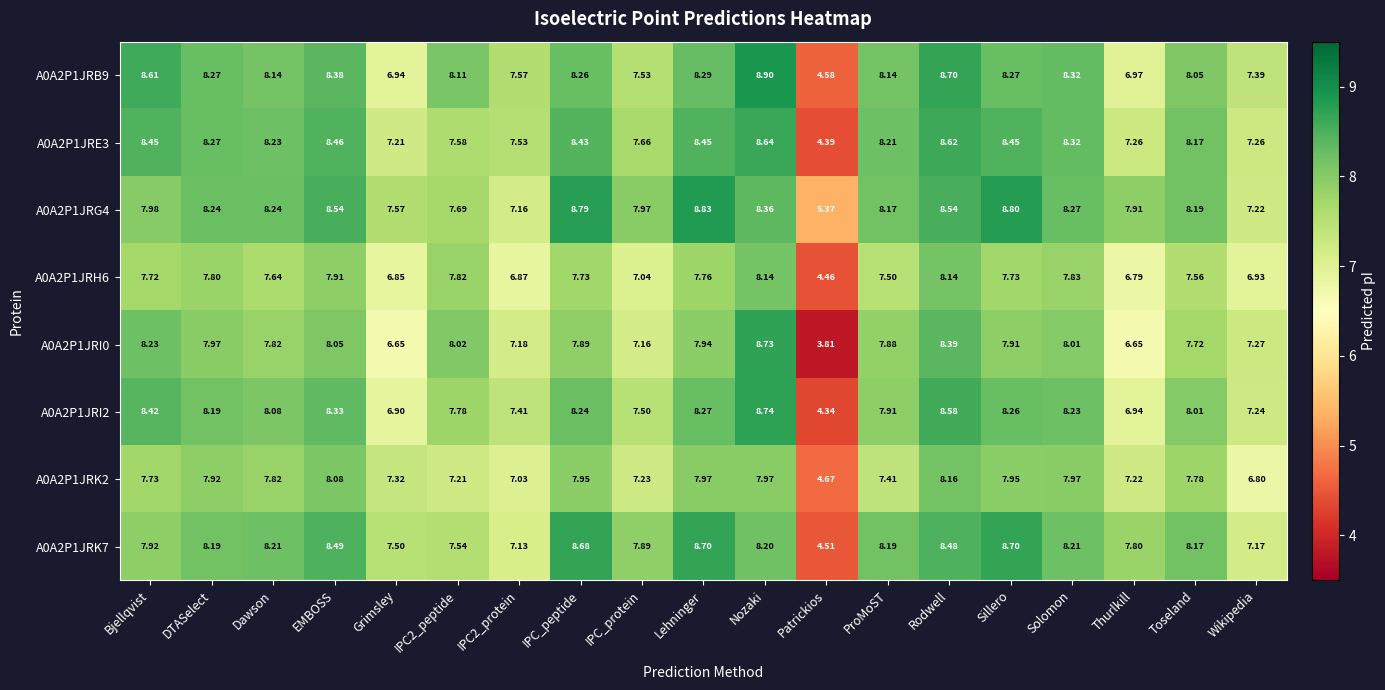

At which category does the chart reach its minimum across all series?

Patrickios